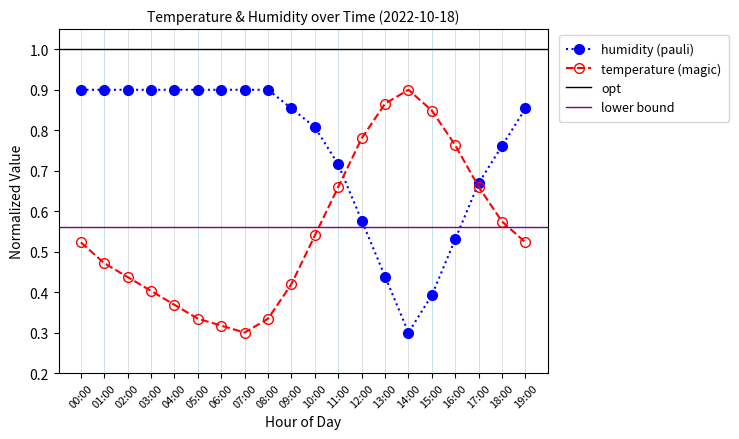

How many times do temperature and humidity cross each other?

2